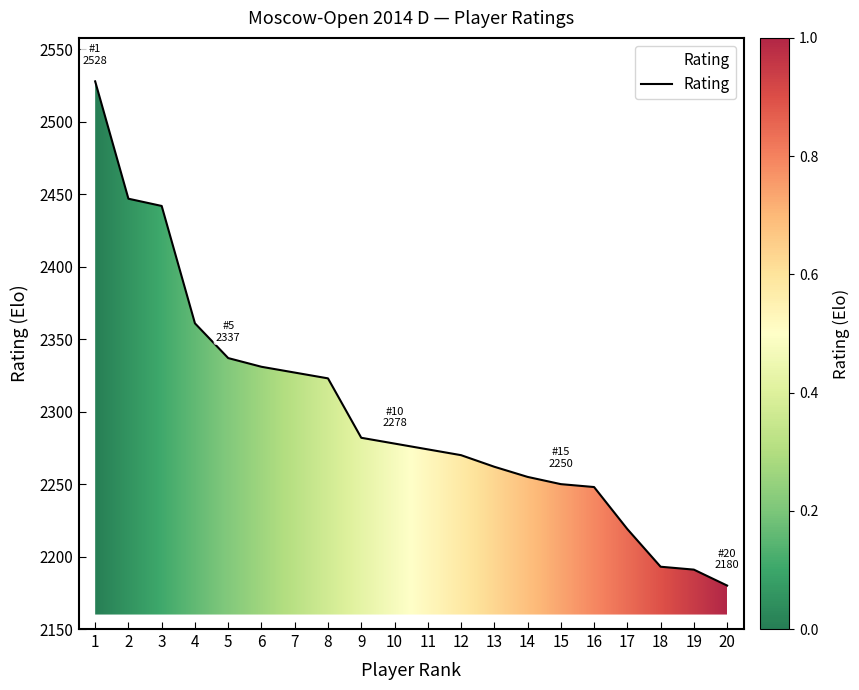

Which has a higher value, 5 or 15?

5